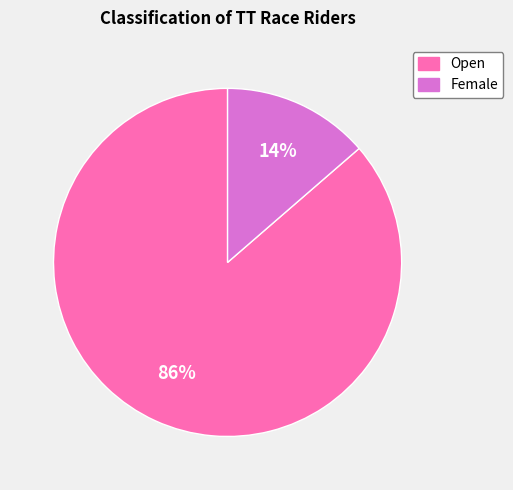

Which slice is the smallest?

Female